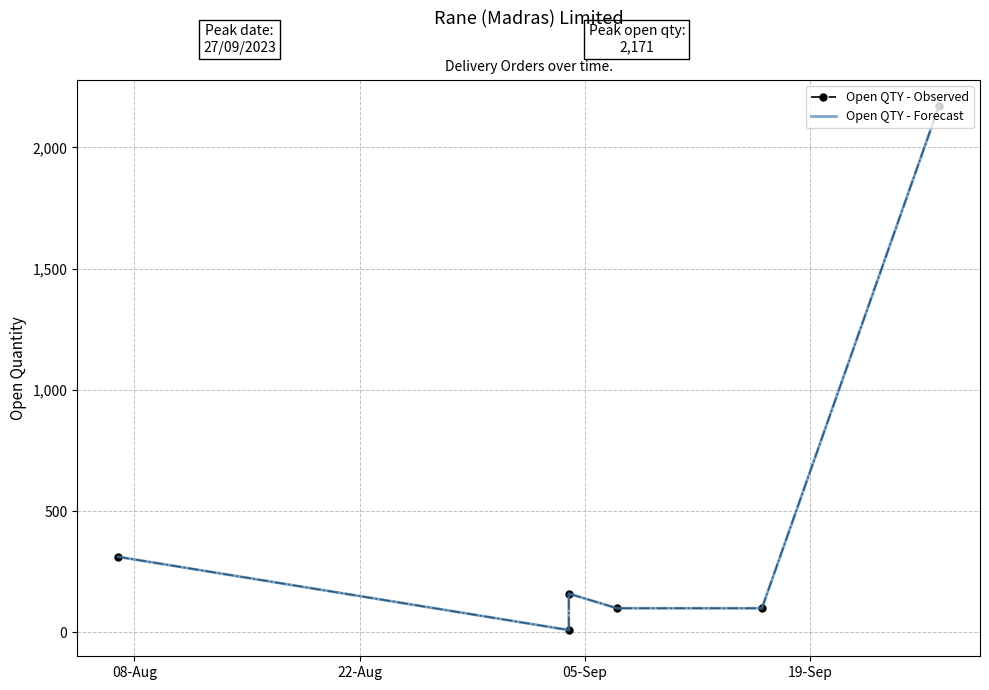

What position from the left is 22-Aug?

2